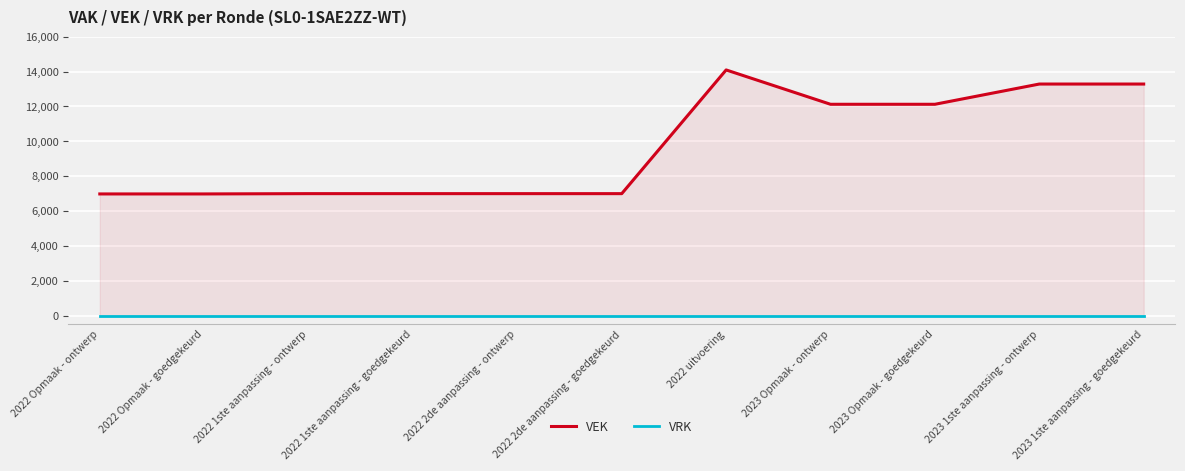

What value does the VEK series have at 2022 1ste aanpassing - ontwerp?

6994